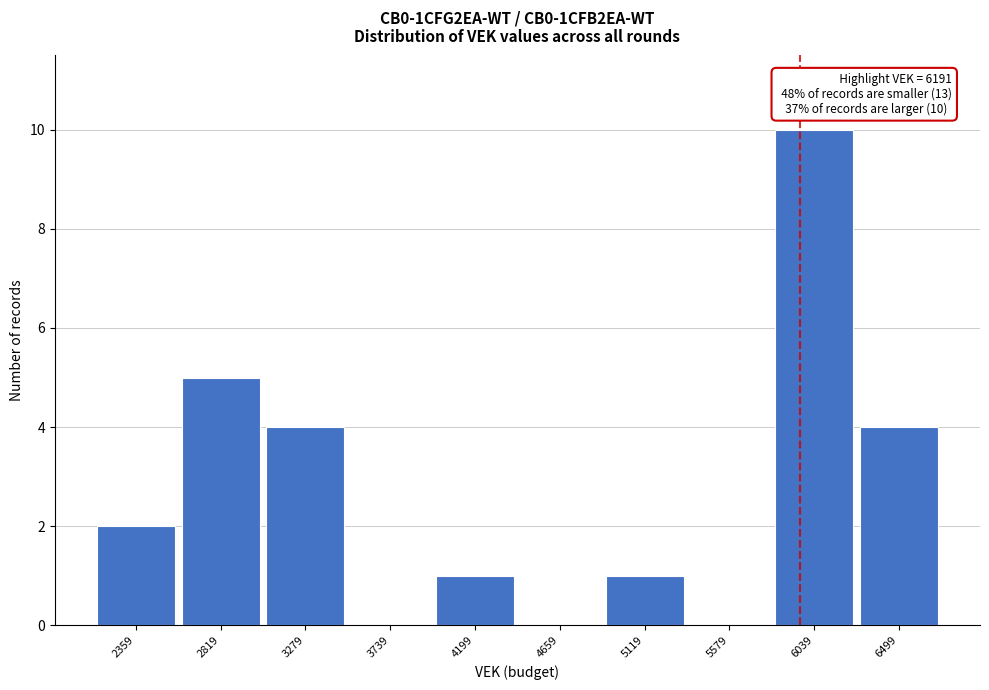

Reading left to right, extract all data points from this chart.

2359=2	2819=5	3279=4	3739=0	4199=1	4659=0	5119=1	5579=0	6039=10	6499=4